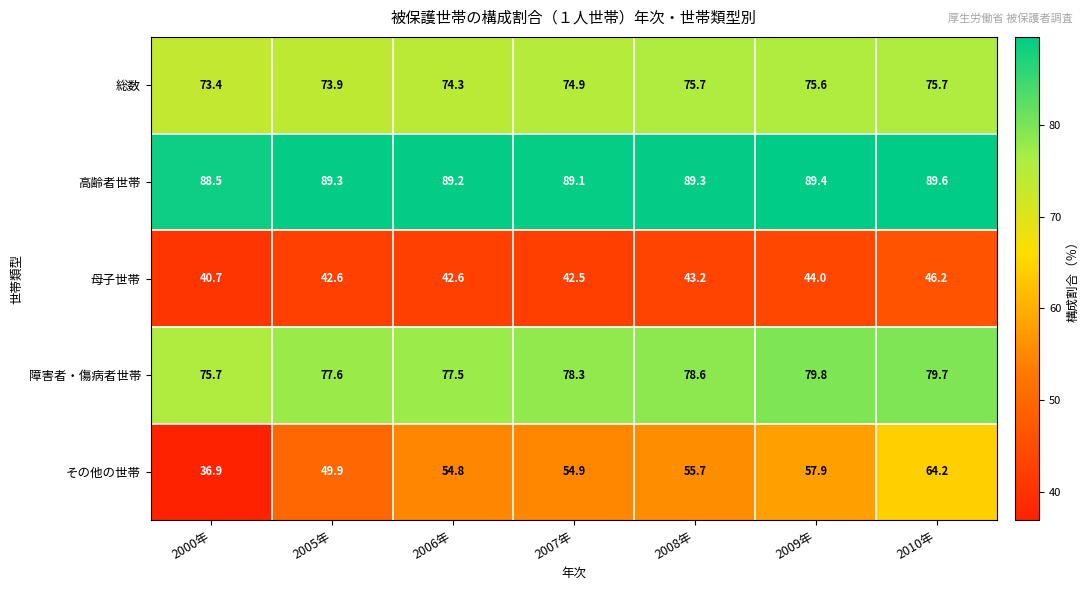

What is the smallest value displayed?

36.9